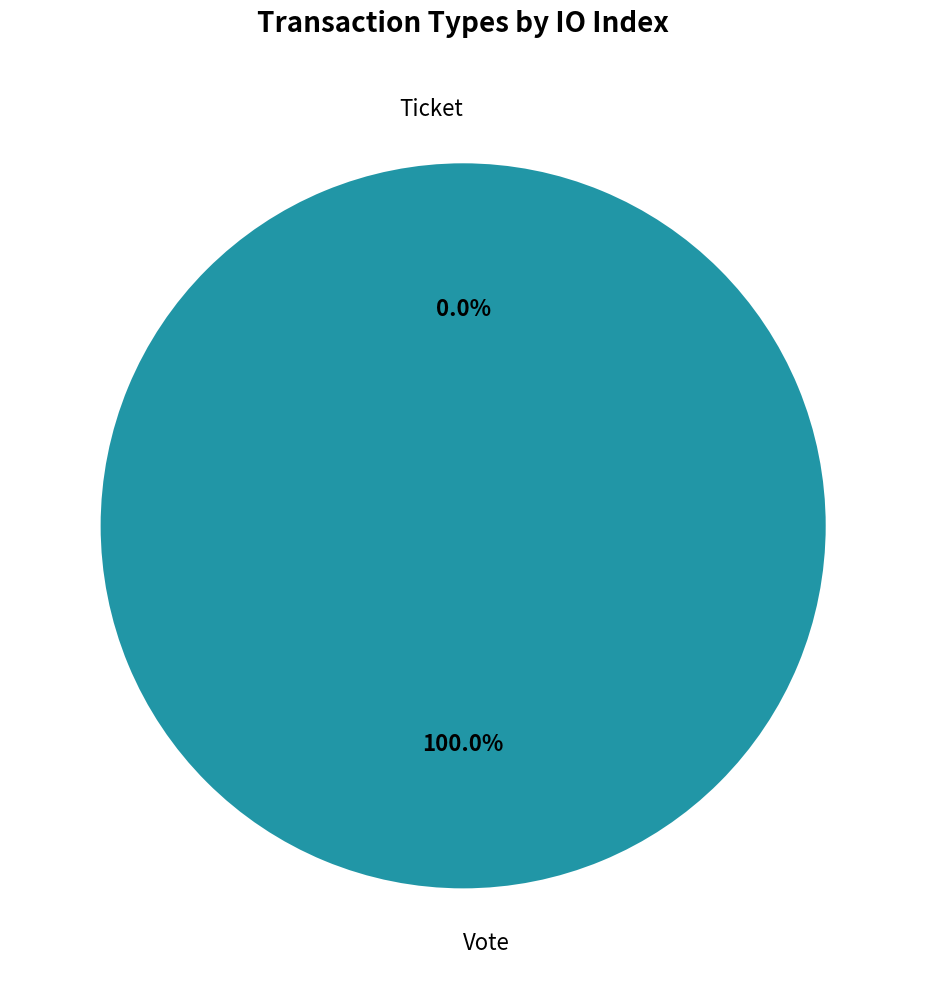

Which slice is the smallest?

Ticket